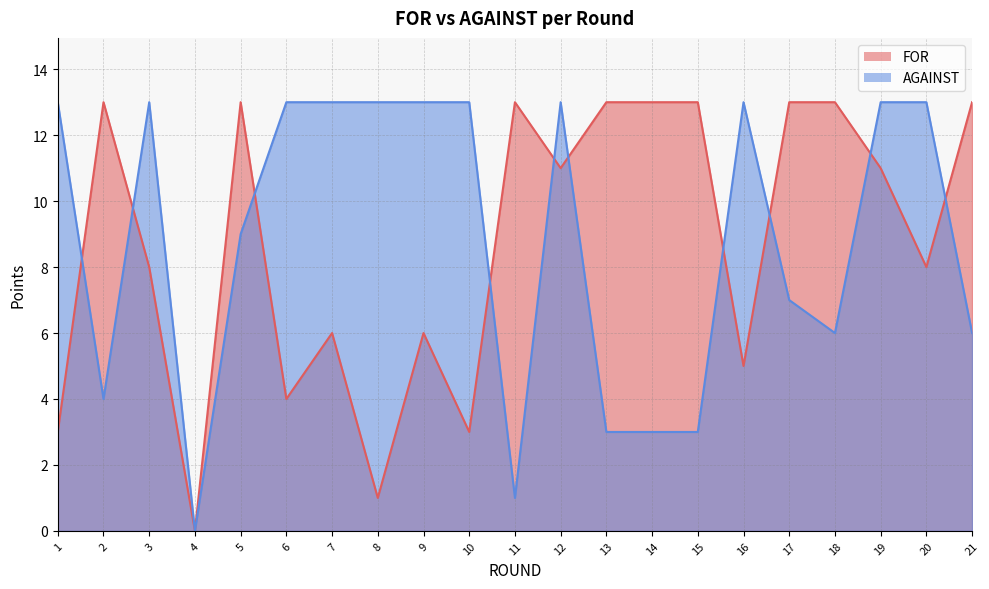

What is the difference between the highest and lowest values at 6?

9